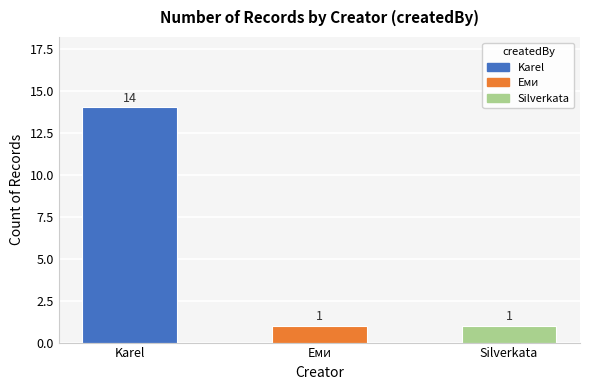

What is the greatest value displayed?

14